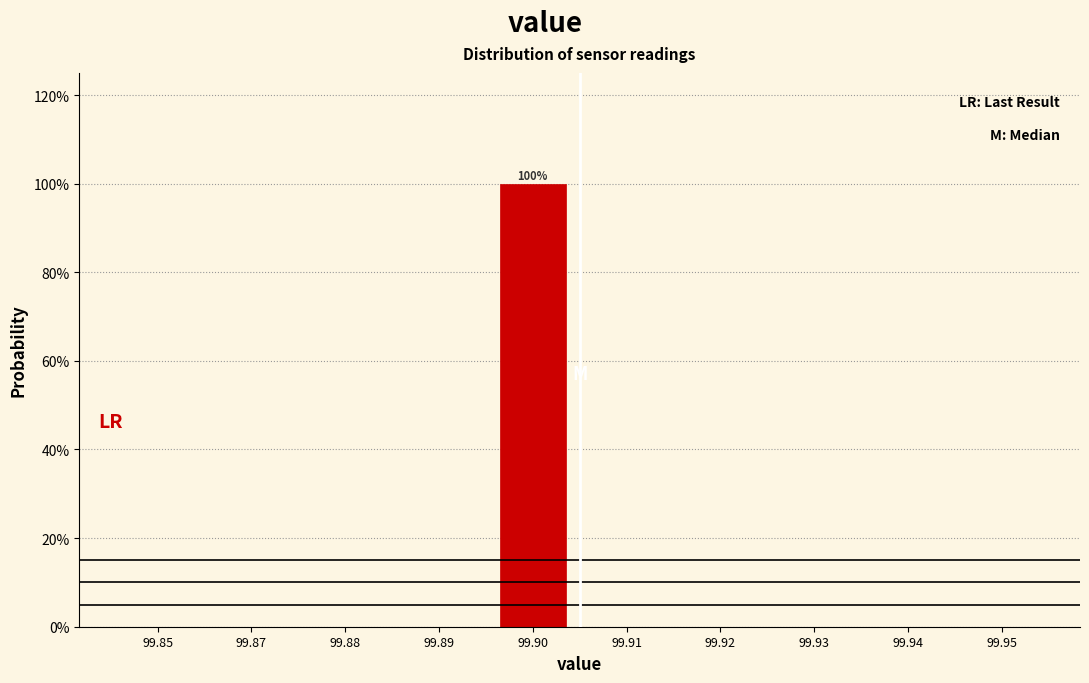

Reading right to left, transcribe all the data shown in this chart.

99.95=0	99.94=0	99.93=0	99.92=0	99.91=0	99.90=100	99.89=0	99.88=0	99.87=0	99.85=0